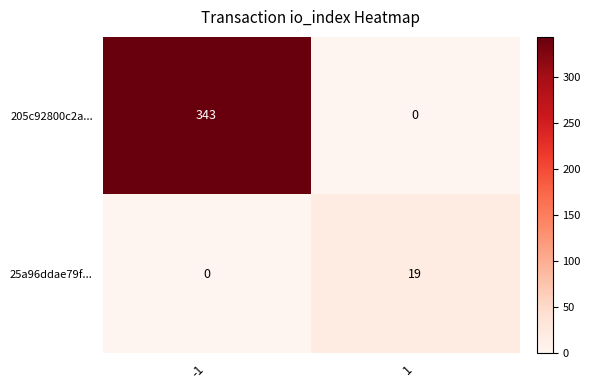

Which series has the largest total across all categories?

205c92800c2a...